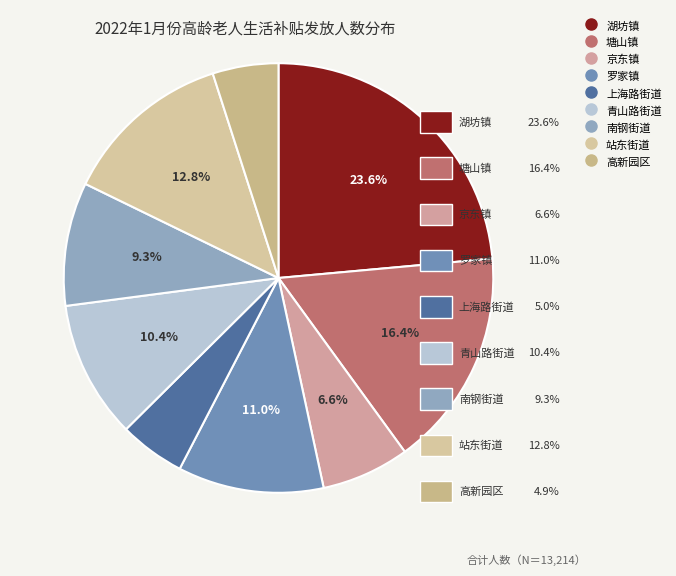

How many slices are in this pie chart?

9